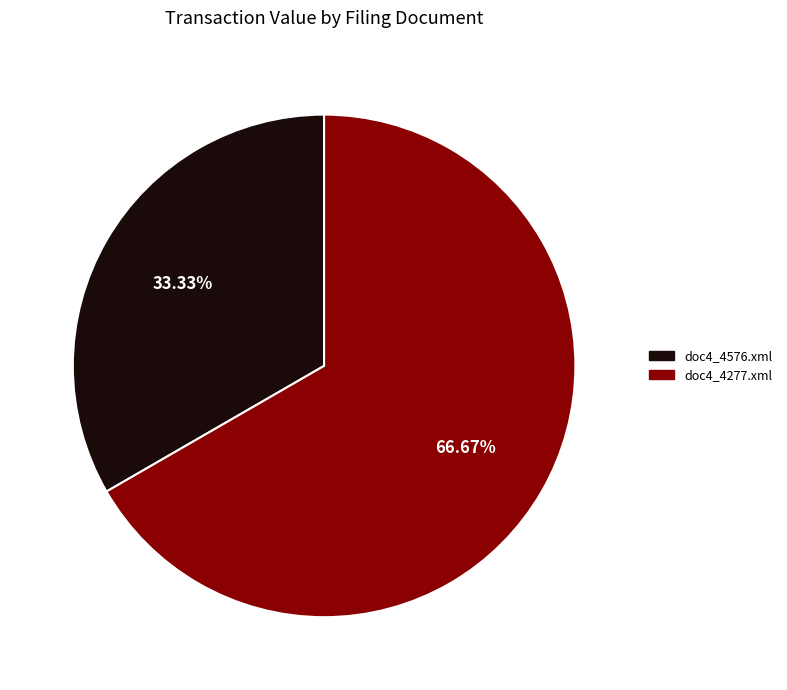

Which slice is the largest?

doc4_4277.xml